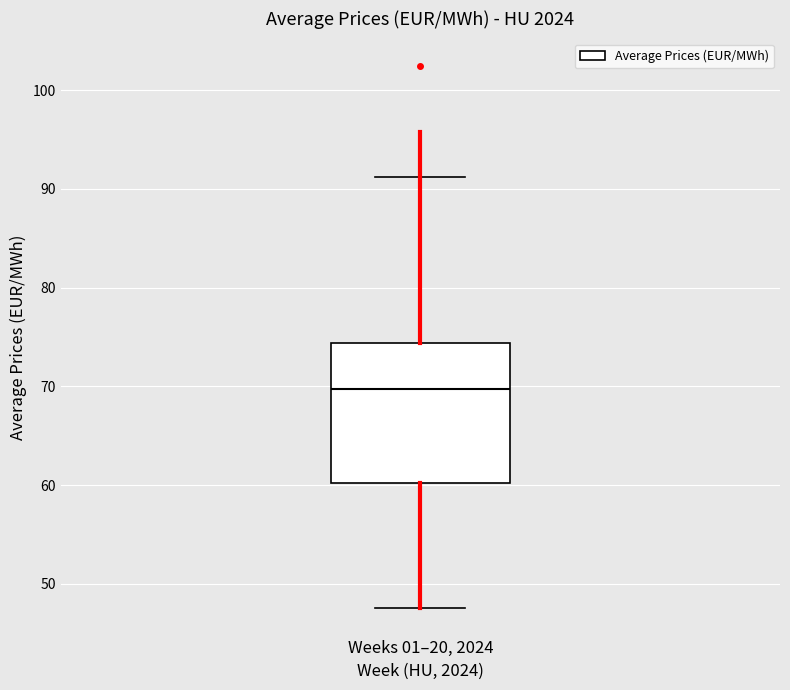

Where does the upper whisker of the box for Weeks 01–20, 2024 end on the y-axis? The values are not printed on the chart, so give them approximately, as read against the axis.

91